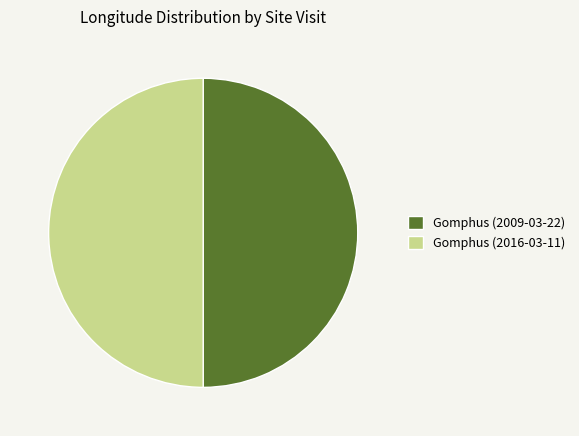

Combined, do Gomphus (2009-03-22) and Gomphus (2016-03-11) account for over 50%?

Yes